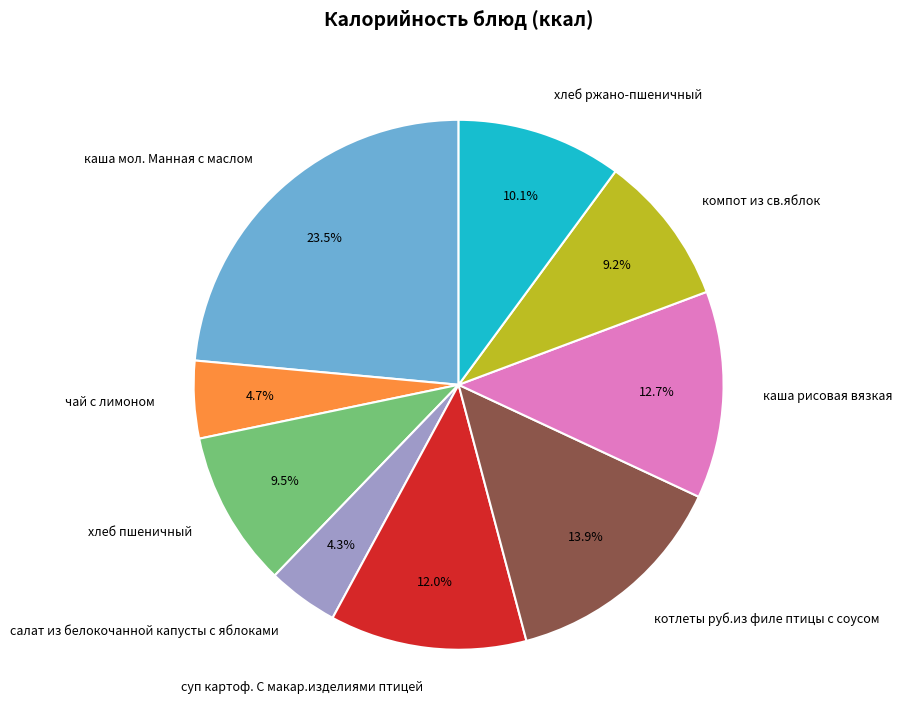

What percentage is the компот из св.яблок slice, to the nearest percent?

9%